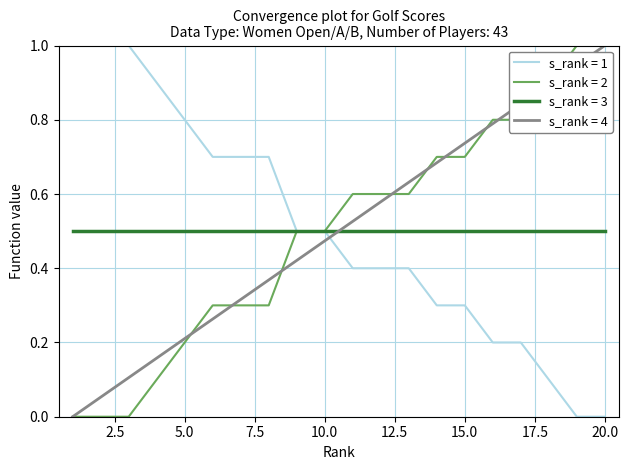

How many times do s_rank = 4 and s_rank = 3 cross each other?

1